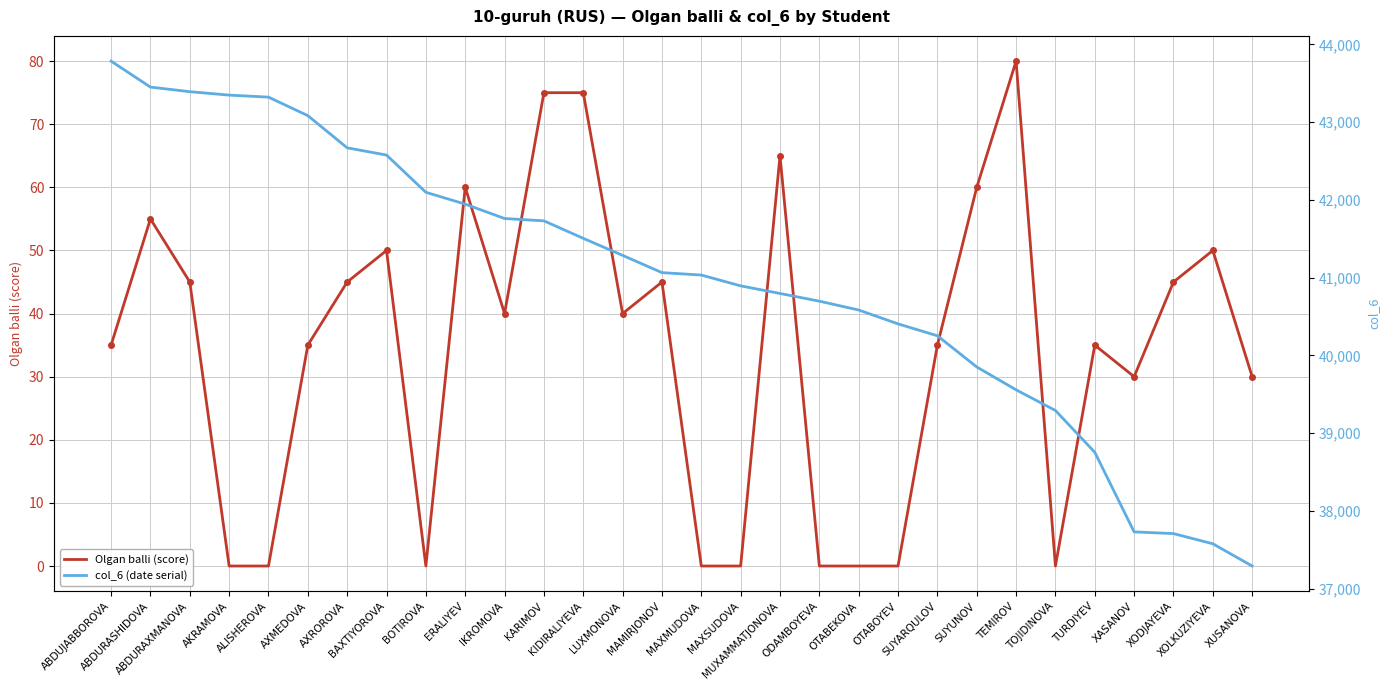

What are all the series names shown in the legend?

Olgan balli (score), col_6 (date serial)